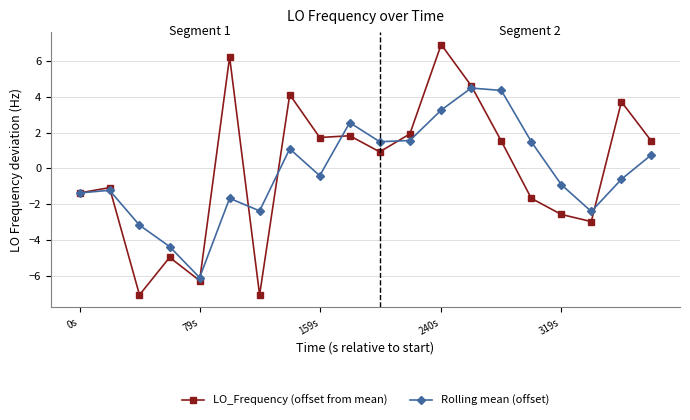

How many series are shown in this chart?

2